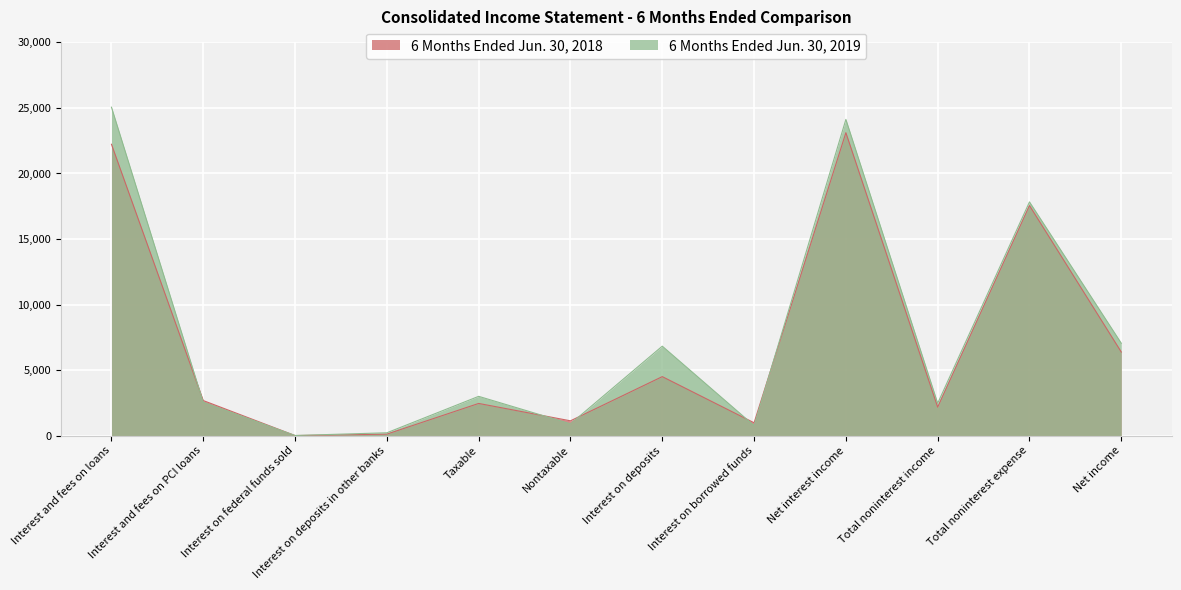

At which category does 6 Months Ended Jun. 30, 2018 reach its first local valley?

Interest on federal funds sold